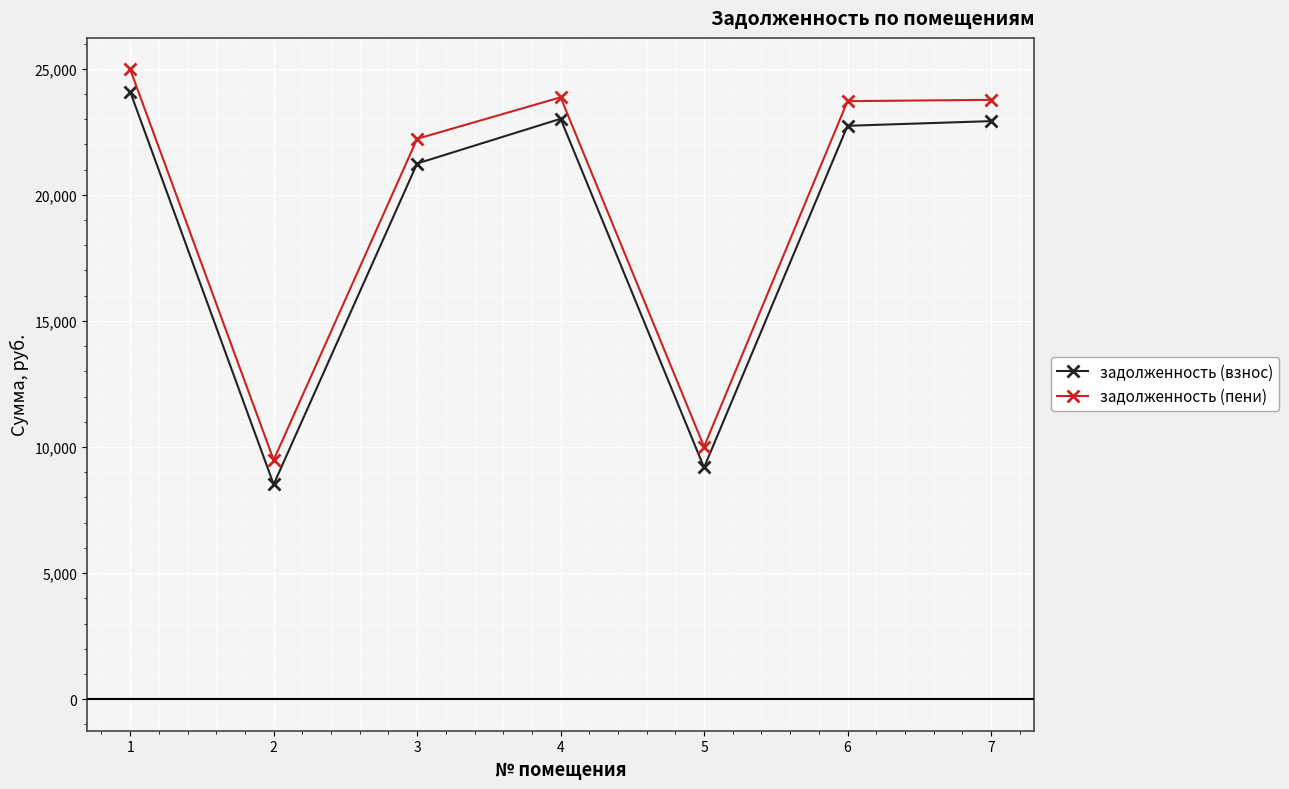

List the series in order of their overall mean, highest first.

задолженность (пени), задолженность (взнос)